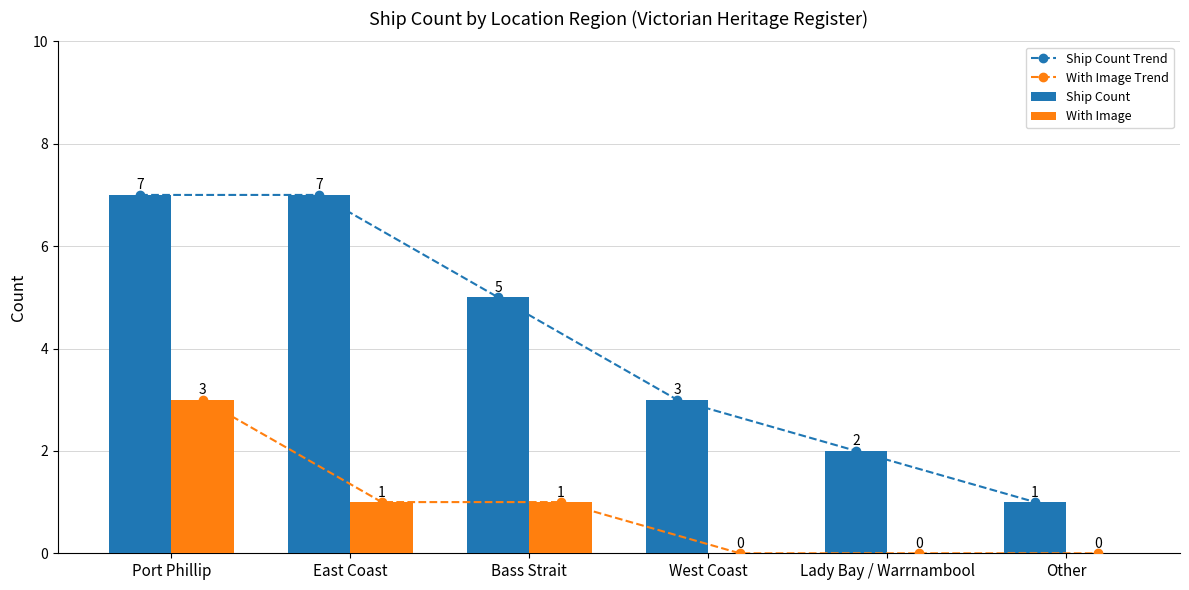

What is the total value across all series at Port Phillip?

20